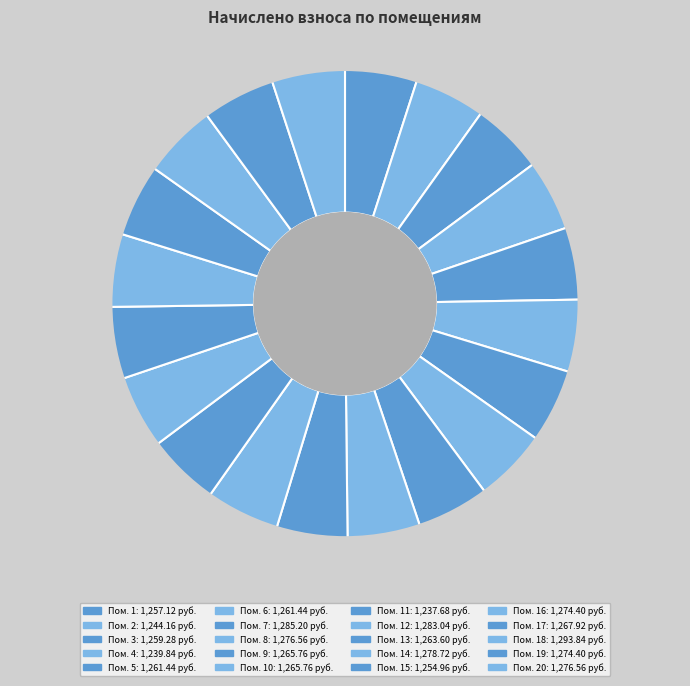

Rank the categories by value from highest to lowest.

18, 7, 12, 14, 8, 20, 16, 19, 17, 9, 10, 13, 5, 6, 3, 1, 15, 2, 4, 11